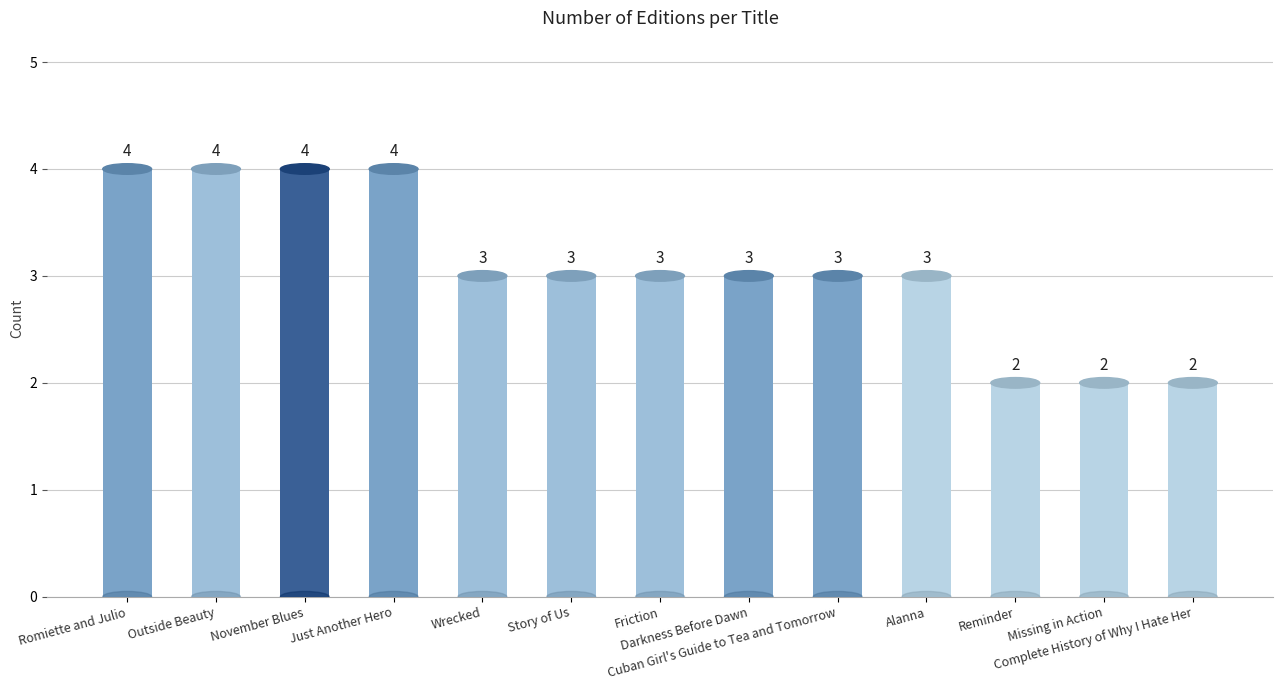

How many values are below 3?

3